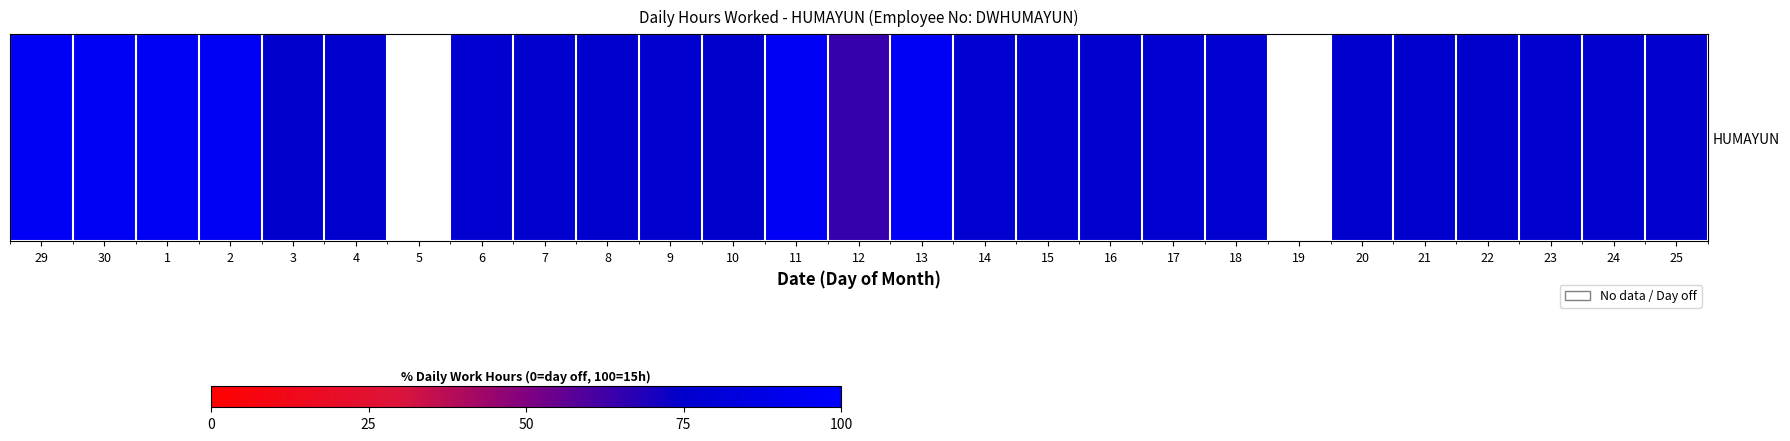

At which label is the value closest to 80?

17